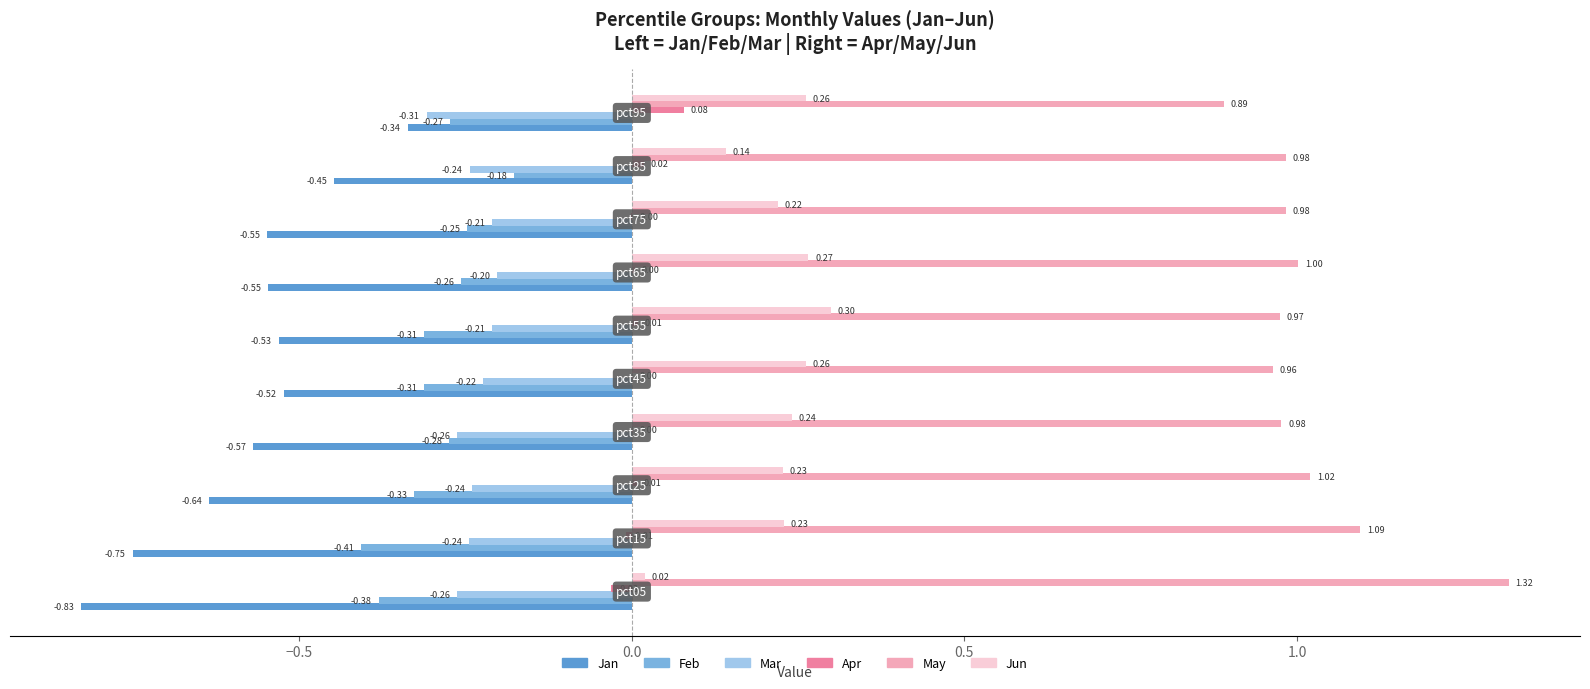

Which series has the largest total across all categories?

May